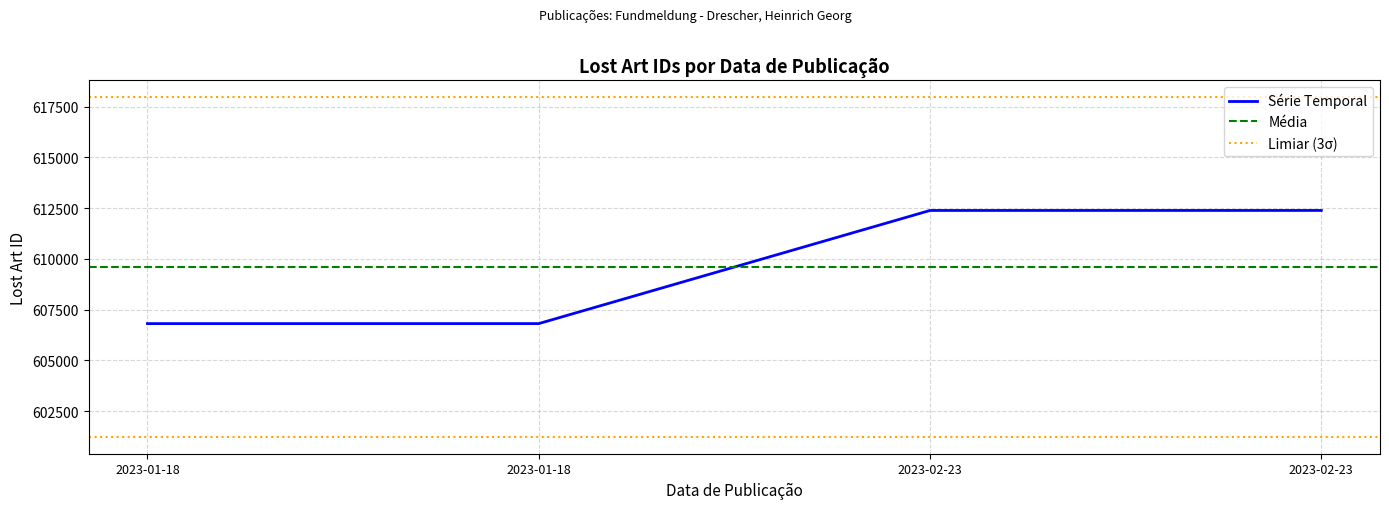

What is the ratio of the value at 2023-01-18 to the value at 2023-02-23?

1.0